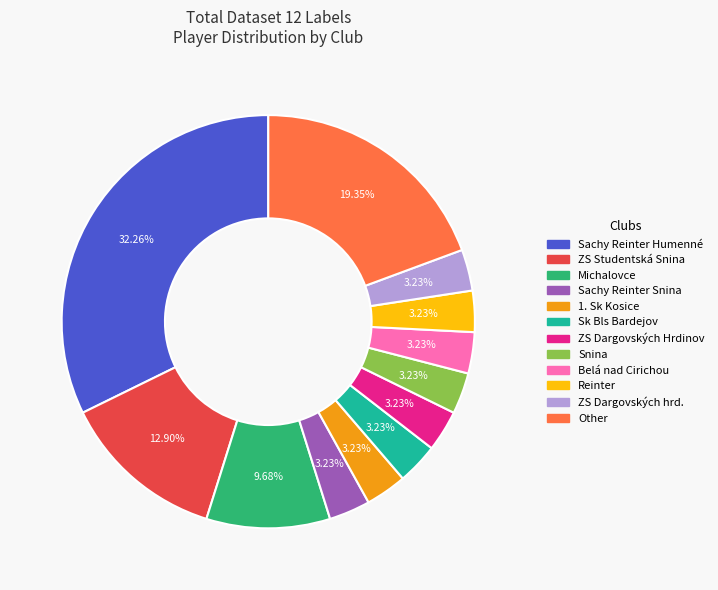

Is there a majority slice in this chart?

No